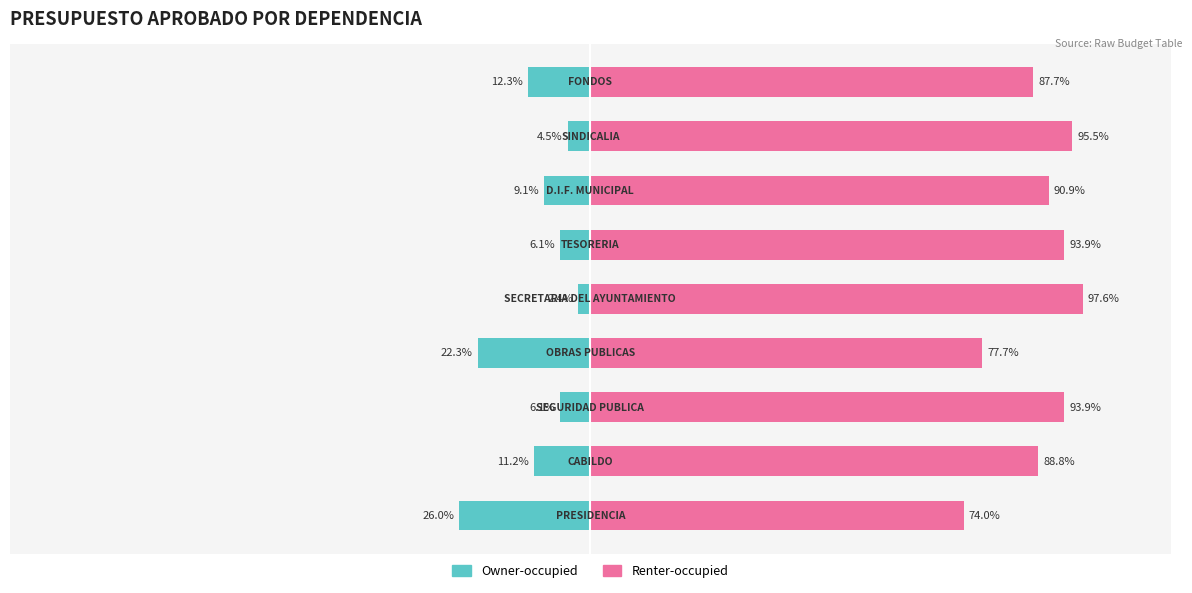

What is the average value of the Owner-occupied series?

-11.1